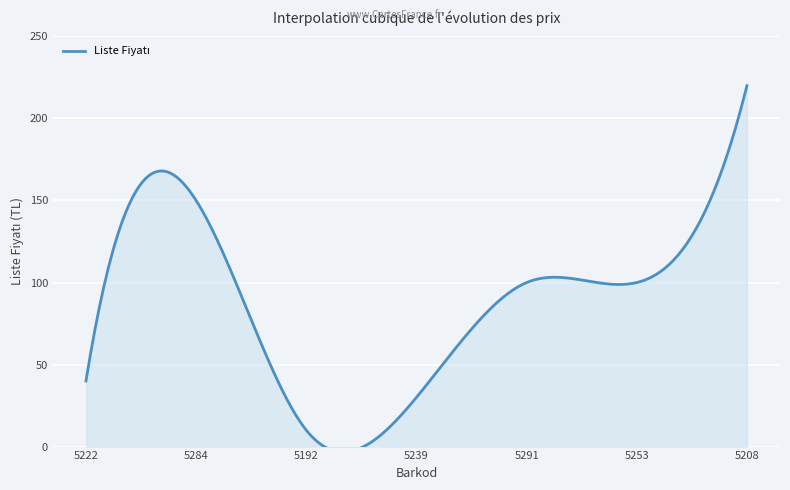

What is the sum of all values?

650